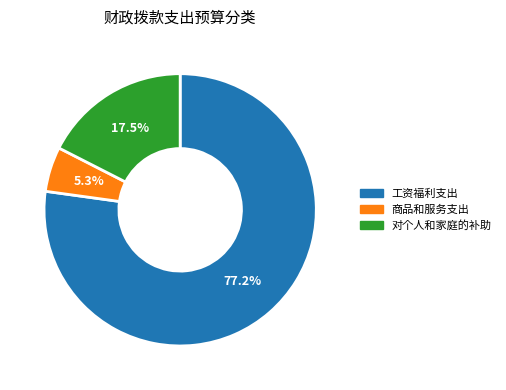

To the nearest percent, what is the difference between the largest and smallest slice percentages?

72%